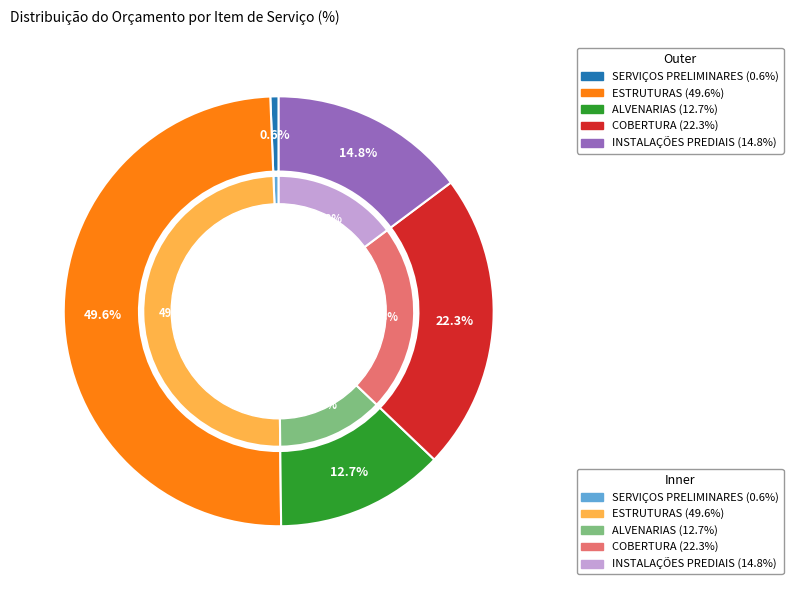

To the nearest percent, what is the difference between the ESTRUTURAS and INSTALAÇÕES PREDIAIS slice percentages?

35%